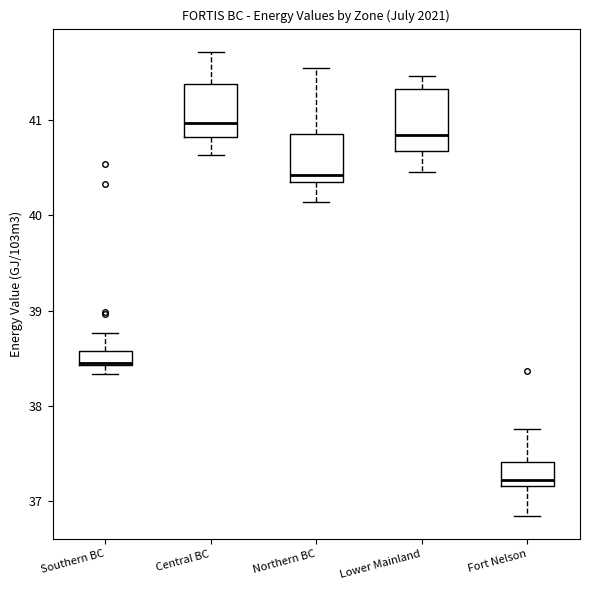

Where is the lower edge of the box for Southern BC on the y-axis? The values are not printed on the chart, so give them approximately, as read against the axis.

38.4